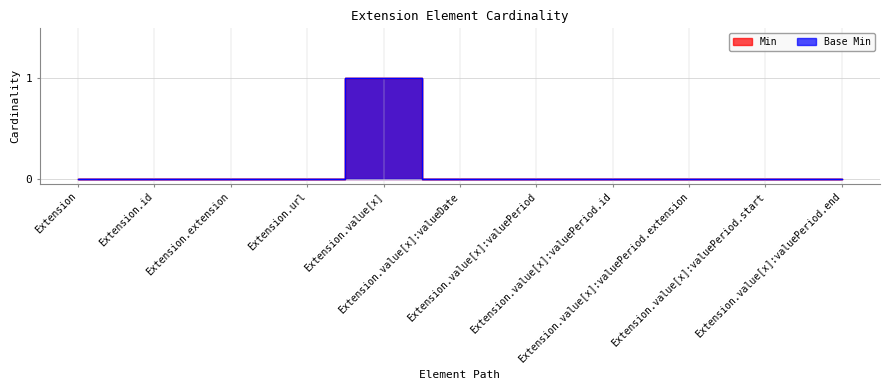

What are all the series names shown in the legend?

Min, Base Min